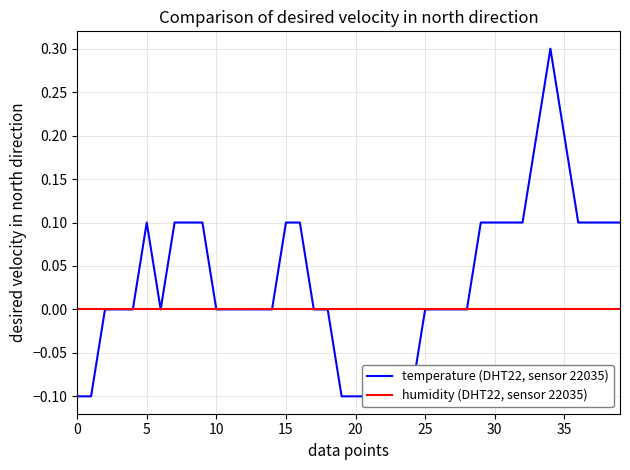

What is the total value across all series at 0?

-0.1